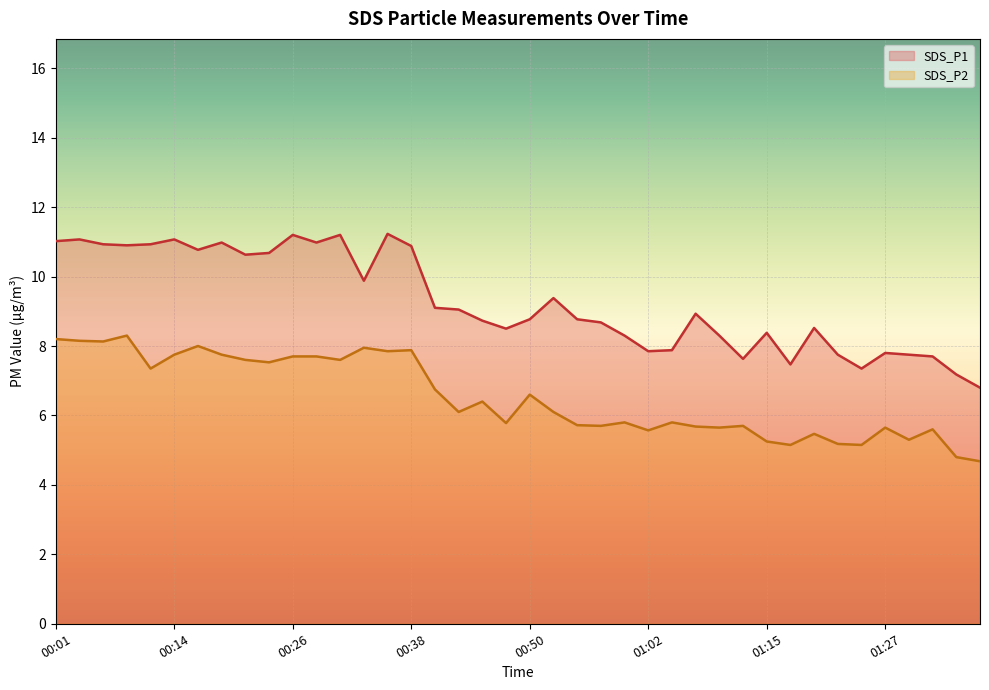

Reading left to right, what are all the values shown in this chart?

SDS_P1: 00:01=11.0	00:04=11.1	00:06=10.9	00:09=10.9	00:11=10.9	00:14=11.1	00:16=10.8	00:18=11.0	00:21=10.6	00:23=10.7	00:26=11.2	00:28=11.0	00:31=11.2	00:33=9.9	00:35=11.2	00:38=10.9	00:40=9.1	00:43=9.1	00:45=8.7	00:48=8.5	00:50=8.8	00:52=9.4	00:55=8.8	00:57=8.7	01:00=8.3	01:02=7.8	01:05=7.9	01:08=8.9	01:10=8.3	01:12=7.6	01:15=8.4	01:17=7.5	01:20=8.5	01:22=7.8	01:25=7.3	01:27=7.8	01:29=7.8	01:32=7.7	01:34=7.2	01:37=6.8
SDS_P2: 00:01=8.2	00:04=8.2	00:06=8.1	00:09=8.3	00:11=7.3	00:14=7.8	00:16=8.0	00:18=7.8	00:21=7.6	00:23=7.5	00:26=7.7	00:28=7.7	00:31=7.6	00:33=8.0	00:35=7.8	00:38=7.9	00:40=6.8	00:43=6.1	00:45=6.4	00:48=5.8	00:50=6.6	00:52=6.1	00:55=5.7	00:57=5.7	01:00=5.8	01:02=5.6	01:05=5.8	01:08=5.7	01:10=5.7	01:12=5.7	01:15=5.2	01:17=5.2	01:20=5.5	01:22=5.2	01:25=5.2	01:27=5.7	01:29=5.3	01:32=5.6	01:34=4.8	01:37=4.7